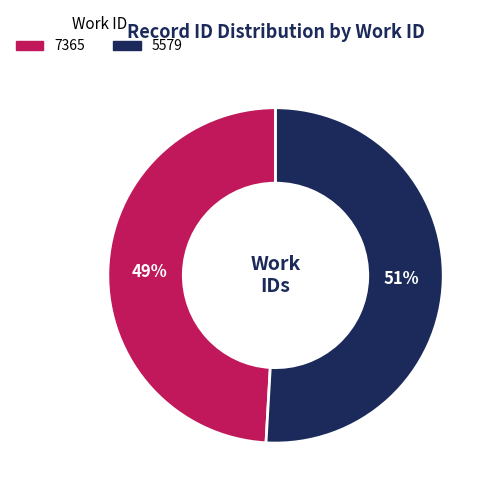

Is there a majority slice in this chart?

Yes